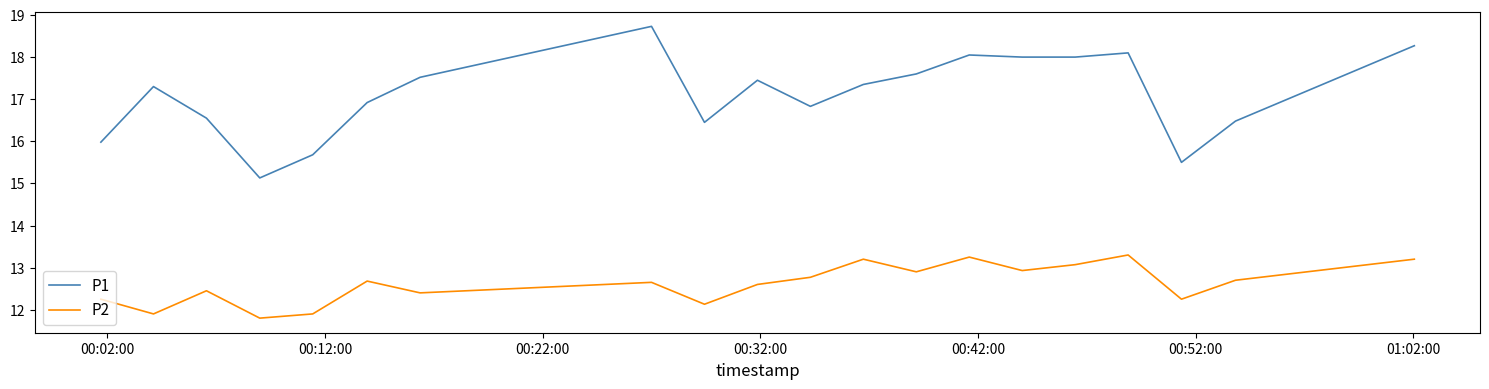

Which series has the largest total across all categories?

P1